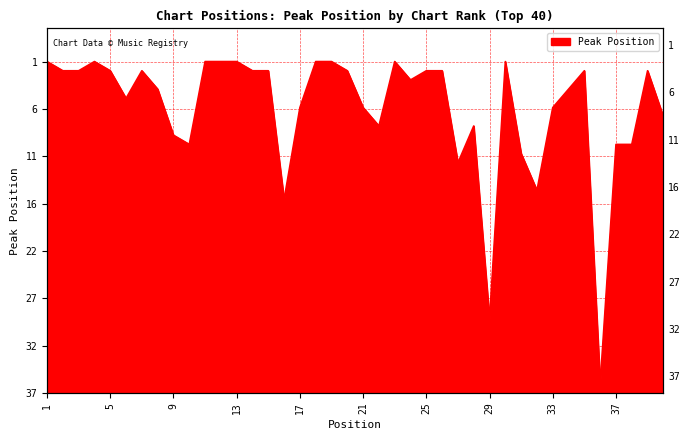

What is the smallest value displayed?

1